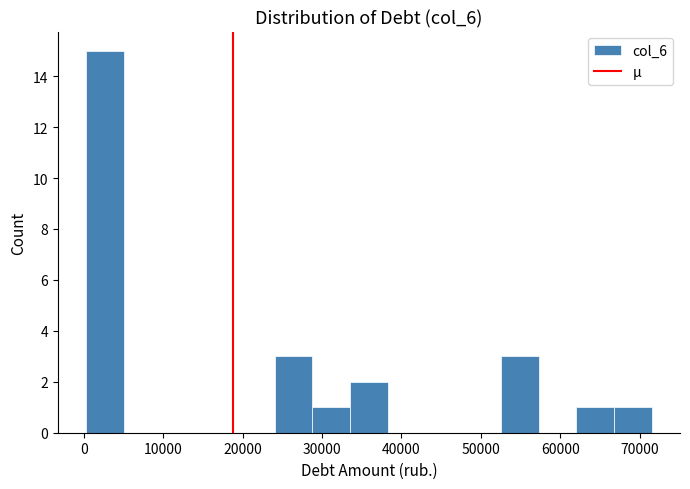

Reading left to right, transcribe this chart: for each bar, give the range it covers on the x-axis and its height. Neither the bar edges nor the heights are printed on the chart, so give them approximately, as read against the axes.

0 to 5000: 15
5000 to 10000: 0
10000 to 15000: 0
15000 to 19000: 0
19000 to 24000: 0
24000 to 29000: 3
29000 to 34000: 1
34000 to 38000: 2
38000 to 43000: 0
43000 to 48000: 0
48000 to 53000: 0
53000 to 57000: 3
57000 to 62000: 0
62000 to 67000: 1
67000 to 72000: 1